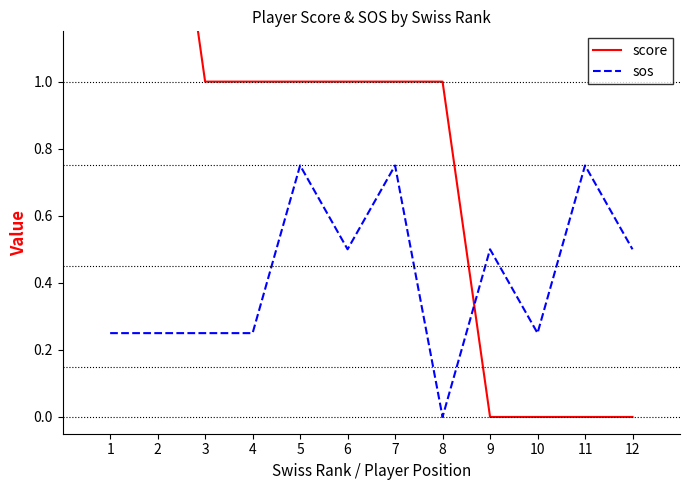

Reading left to right, transcribe all the data shown in this chart.

score: 2.0	2.0	1.0	1.0	1.0	1.0	1.0	1.0	0.0	0.0	0.0	0.0
sos: 0.2	0.2	0.2	0.2	0.8	0.5	0.8	0.0	0.5	0.2	0.8	0.5